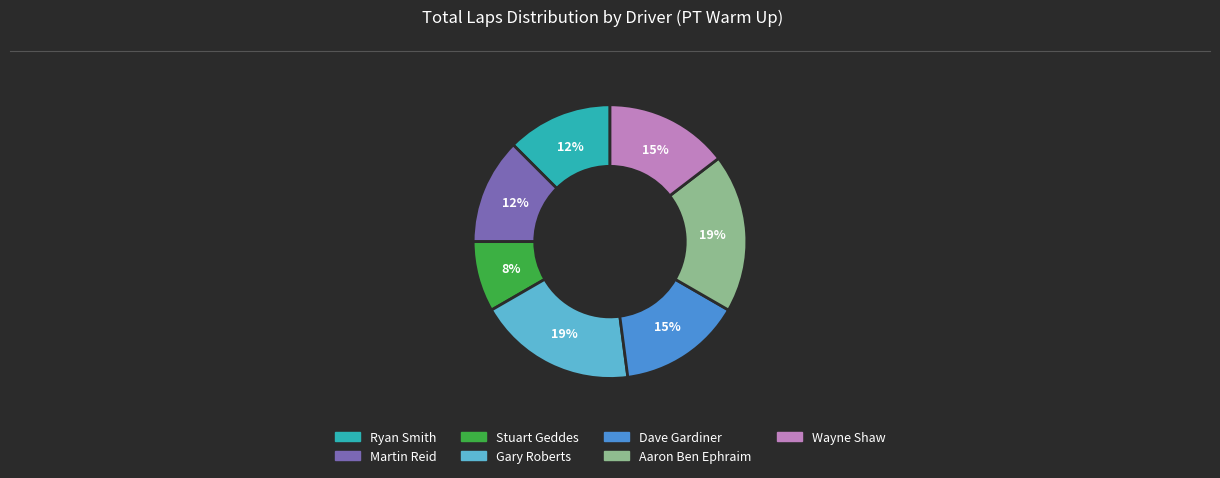

How many slices are in this pie chart?

7